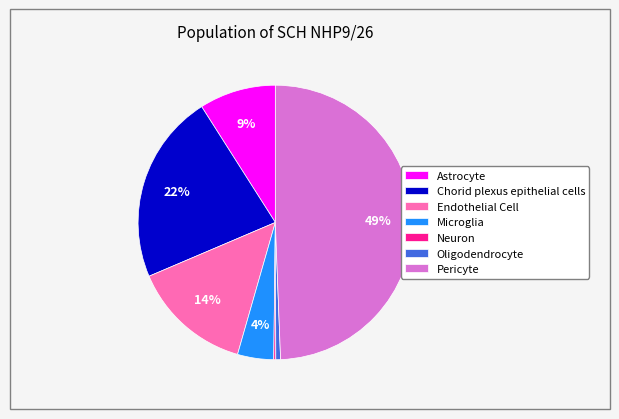

Between Chorid plexus epithelial cells and Oligodendrocyte, which is larger?

Chorid plexus epithelial cells